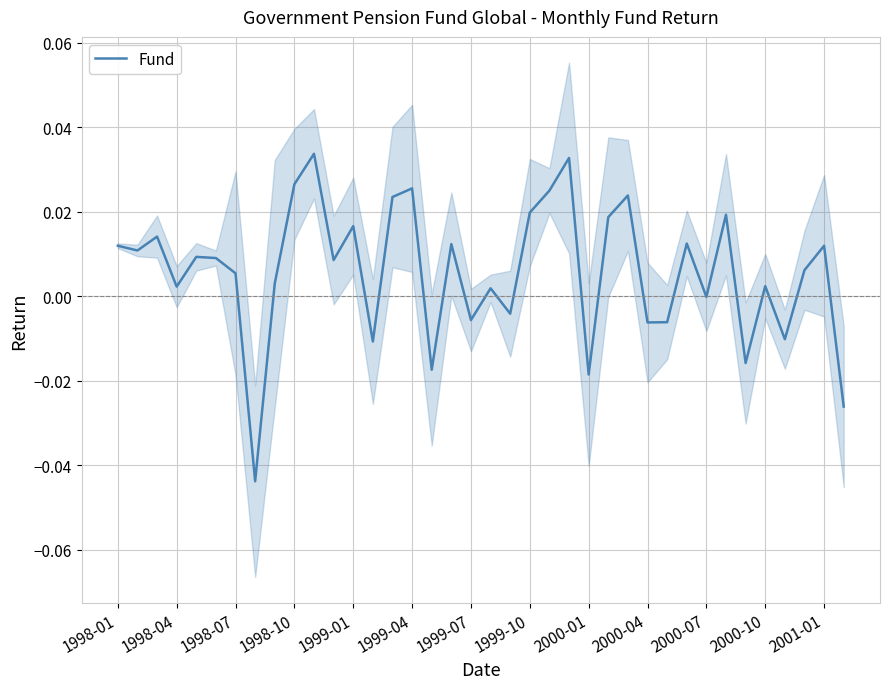

What is the difference between the maximum and minimum values?

0.1